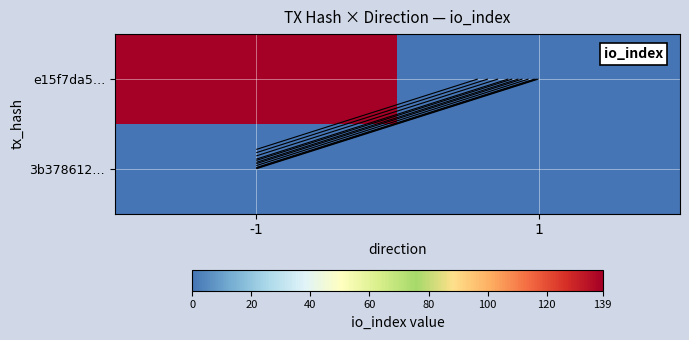

Count the number of data series in this chart.

2